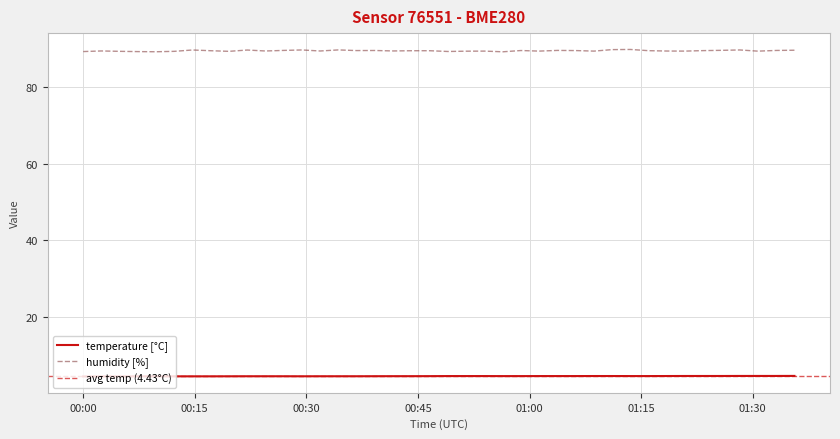

True or false: temperature [°C] and humidity [%] intersect in this chart.

False